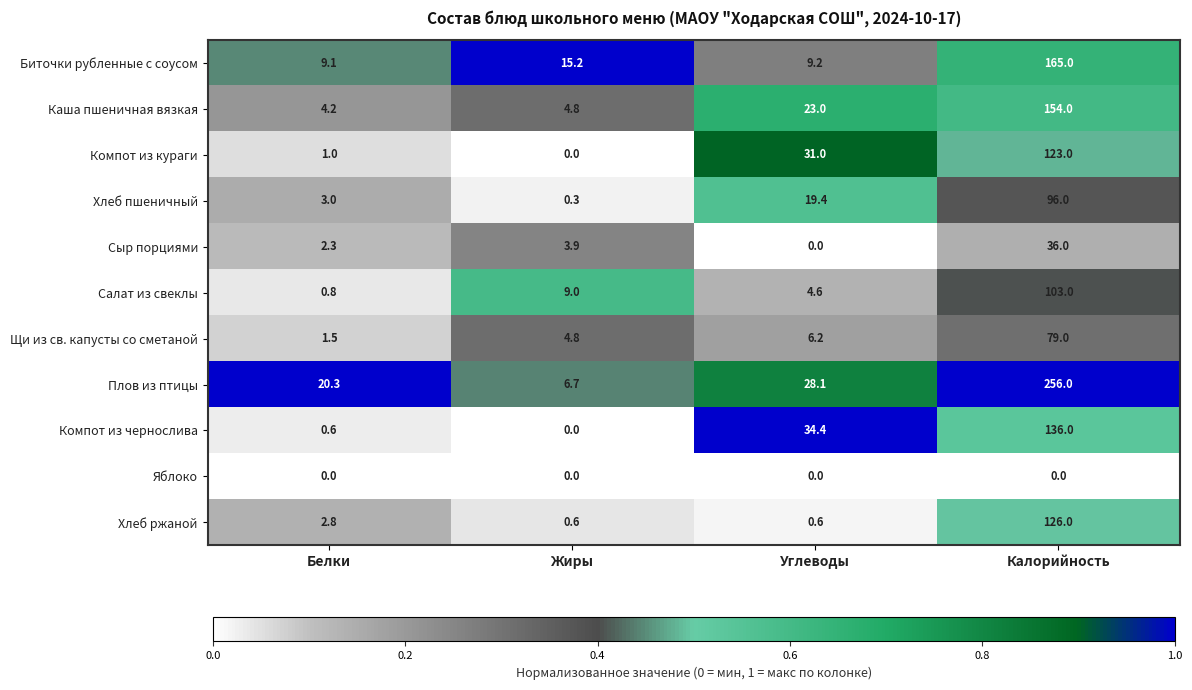

What is the average value of the Каша пшеничная вязкая series?

46.5